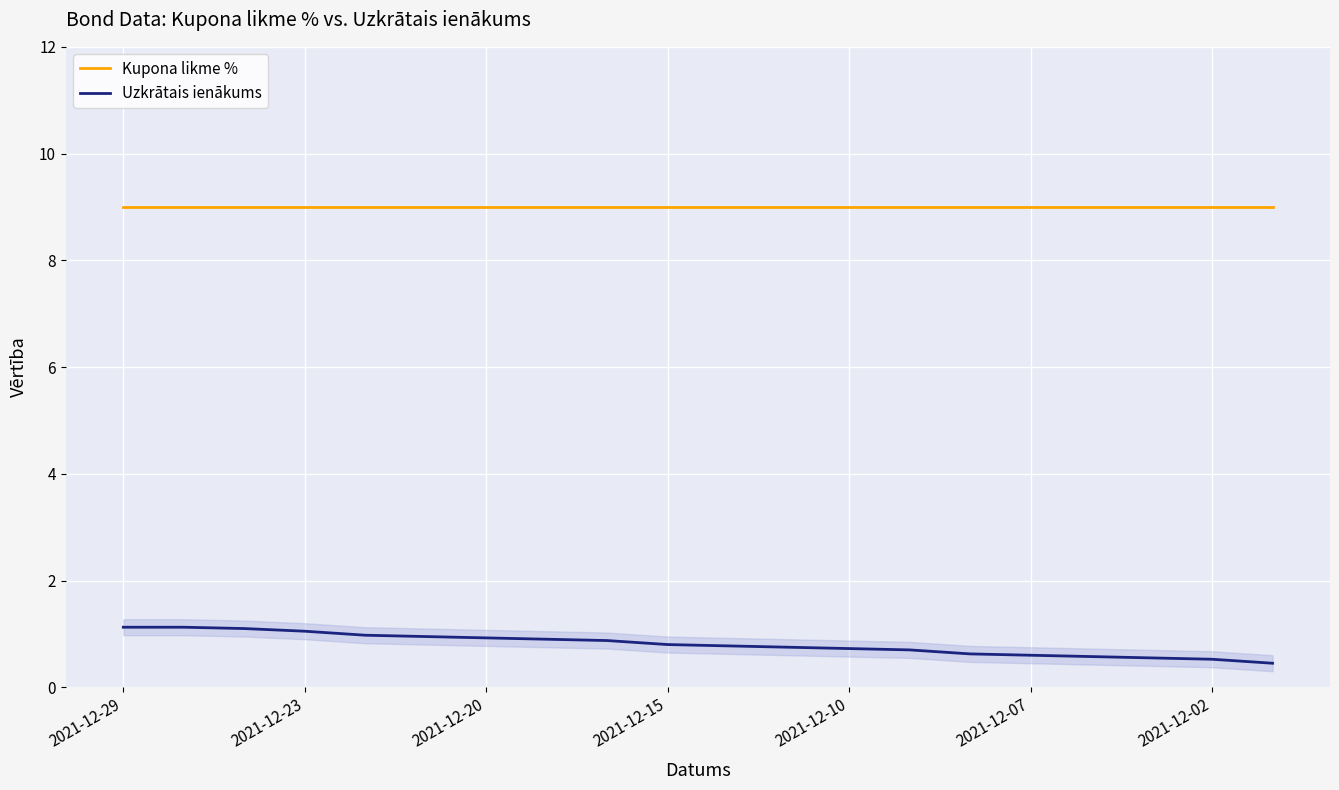

Which series has the largest total across all categories?

Kupona likme %